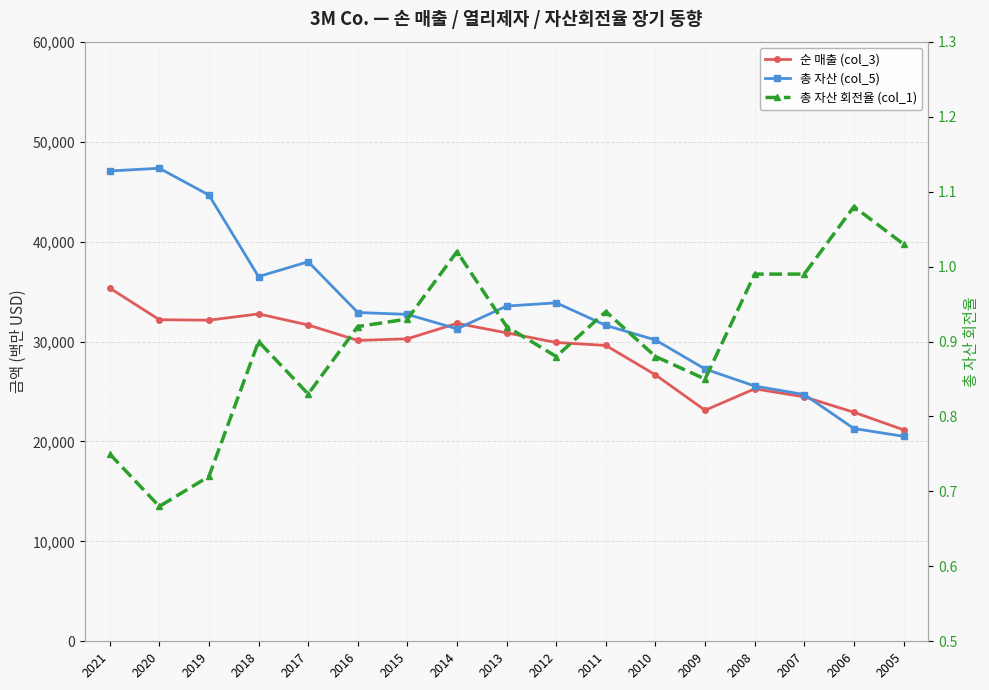

What is the difference between the second highest and minimum values in the 총 자산 (col_5) series?

26559.0